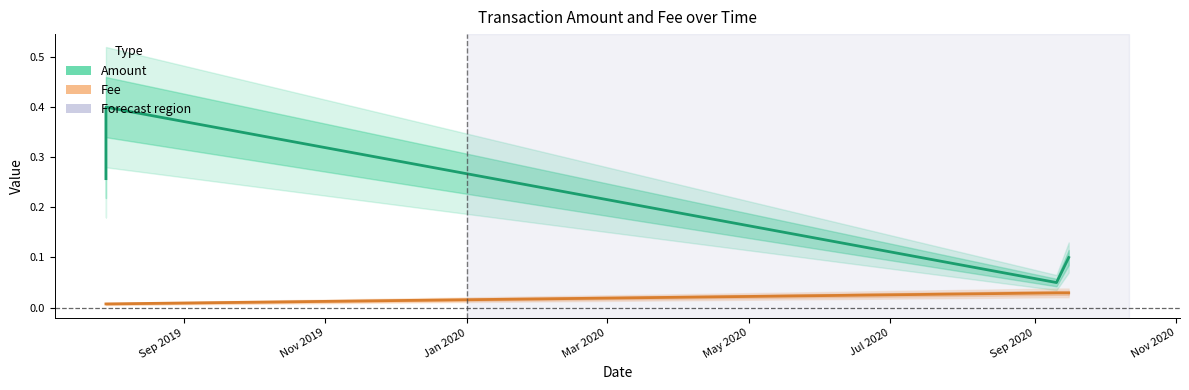

What position from the left is Mar 2020?

4